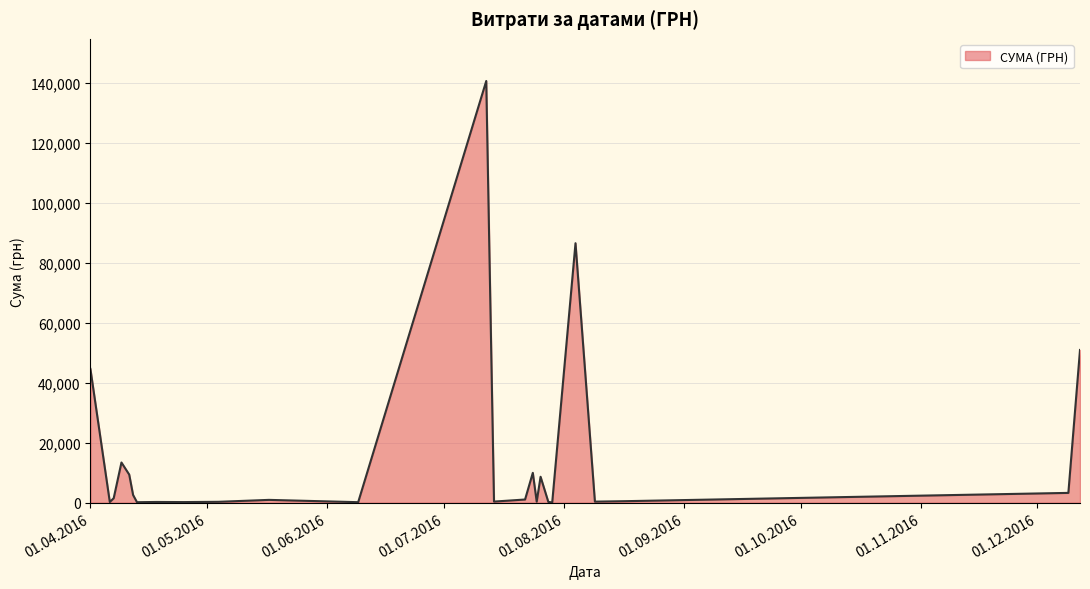

Does the chart display data point markers on the line(s)?

No